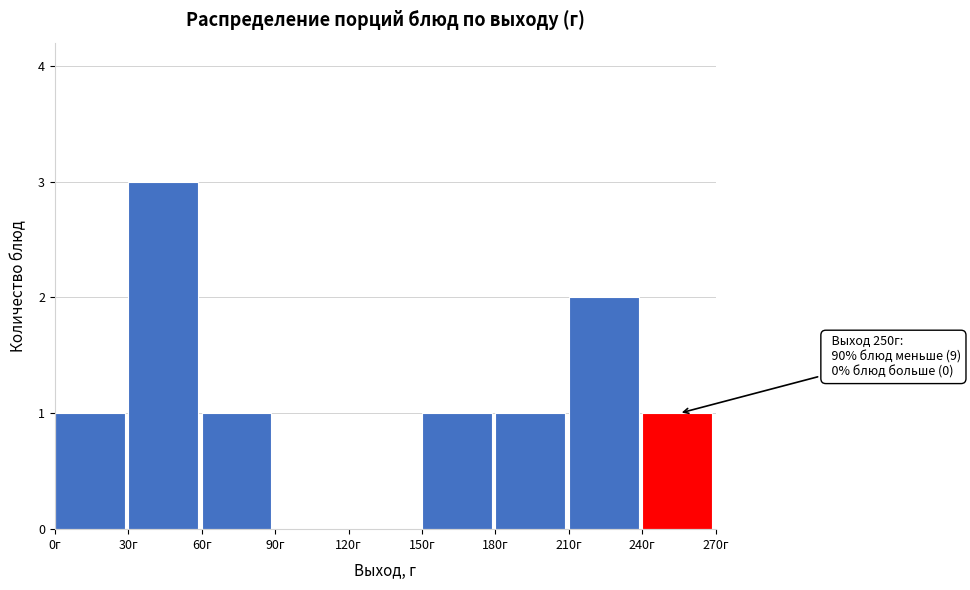

Over which range of the x-axis is the bar tallest?

30 to 60